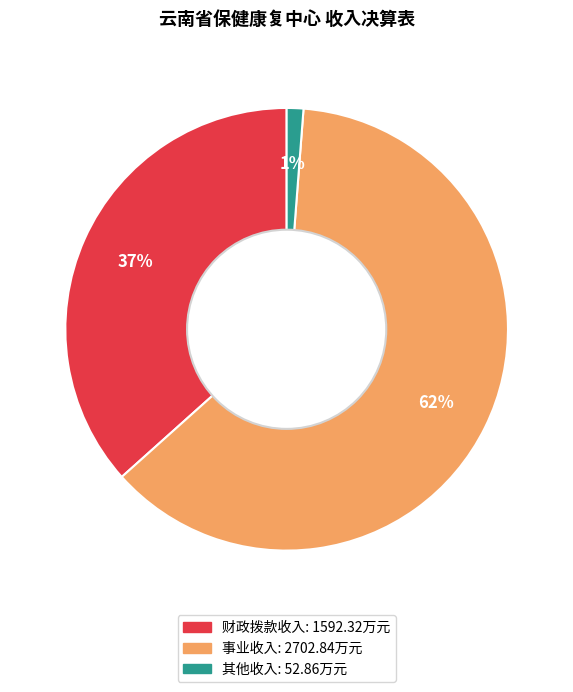

To the nearest percent, what is the difference between the largest and smallest slice percentages?

61%